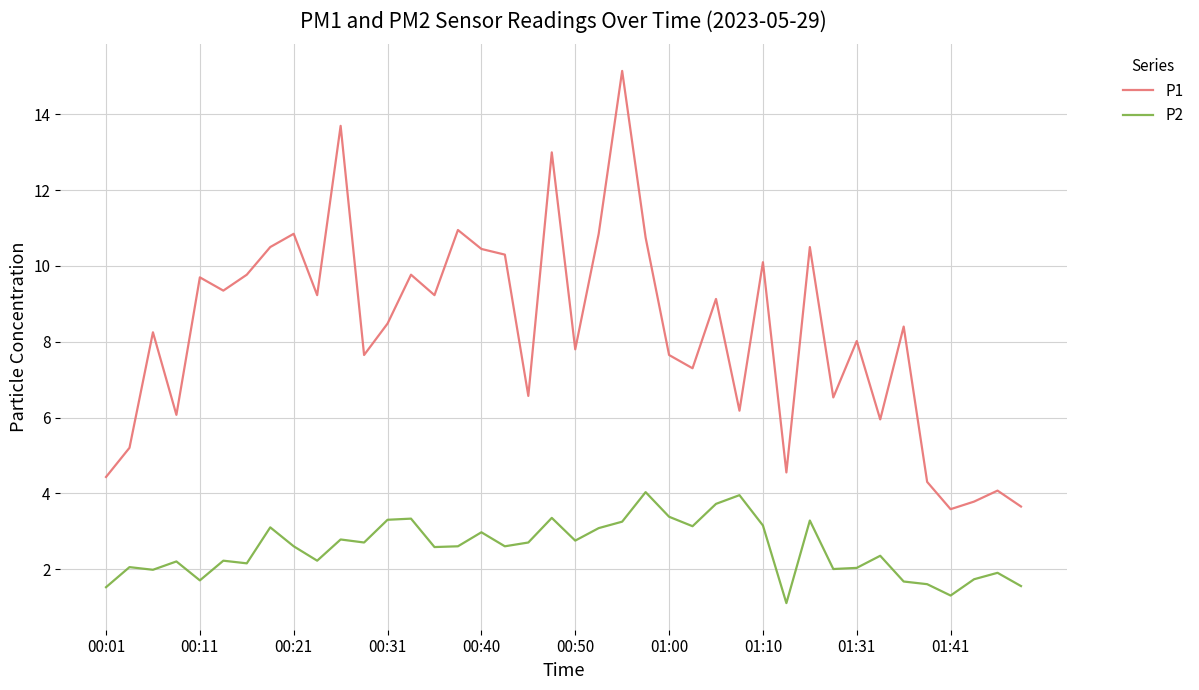

What is the smallest value displayed?

1.1